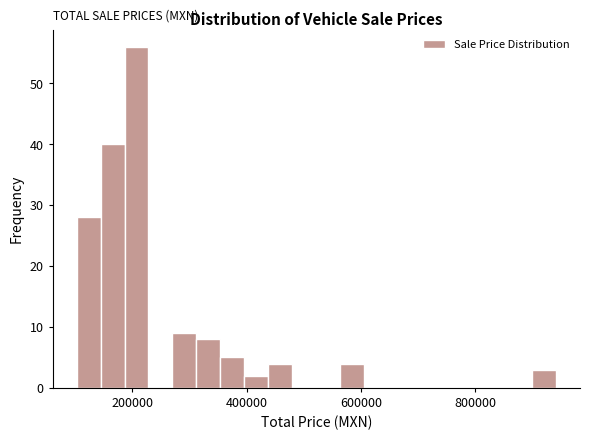

Around what value on the x-axis is the tallest bar? Give the approximate position of its centre, as read against the axis.

200000